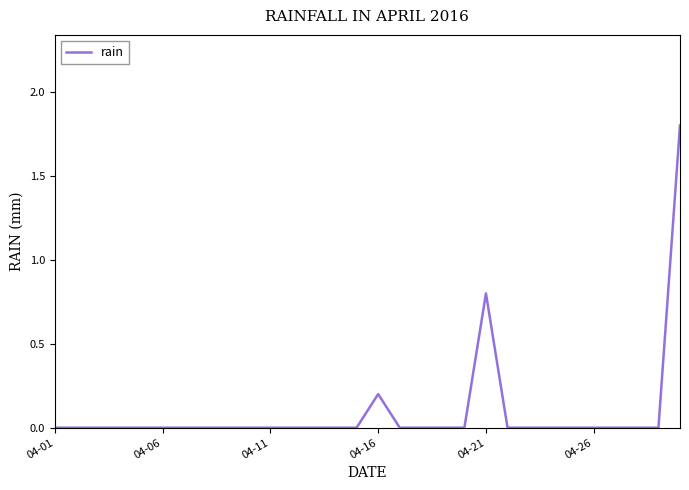

What is the difference between the maximum and minimum values?

1.8